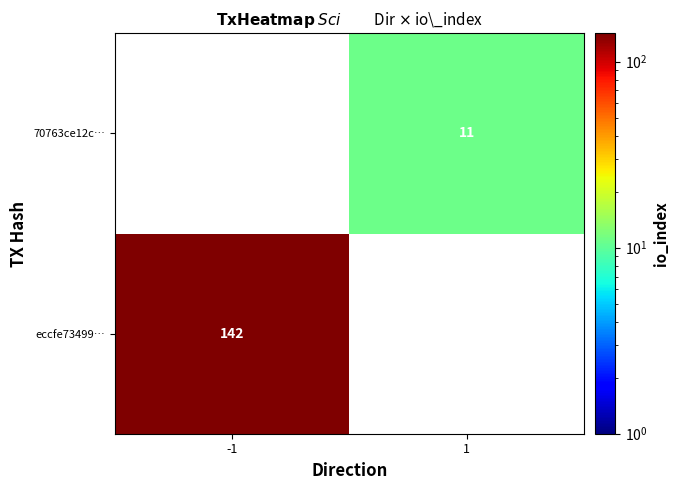

True or false: eccfe73499… has a value of 142 at -1.

True